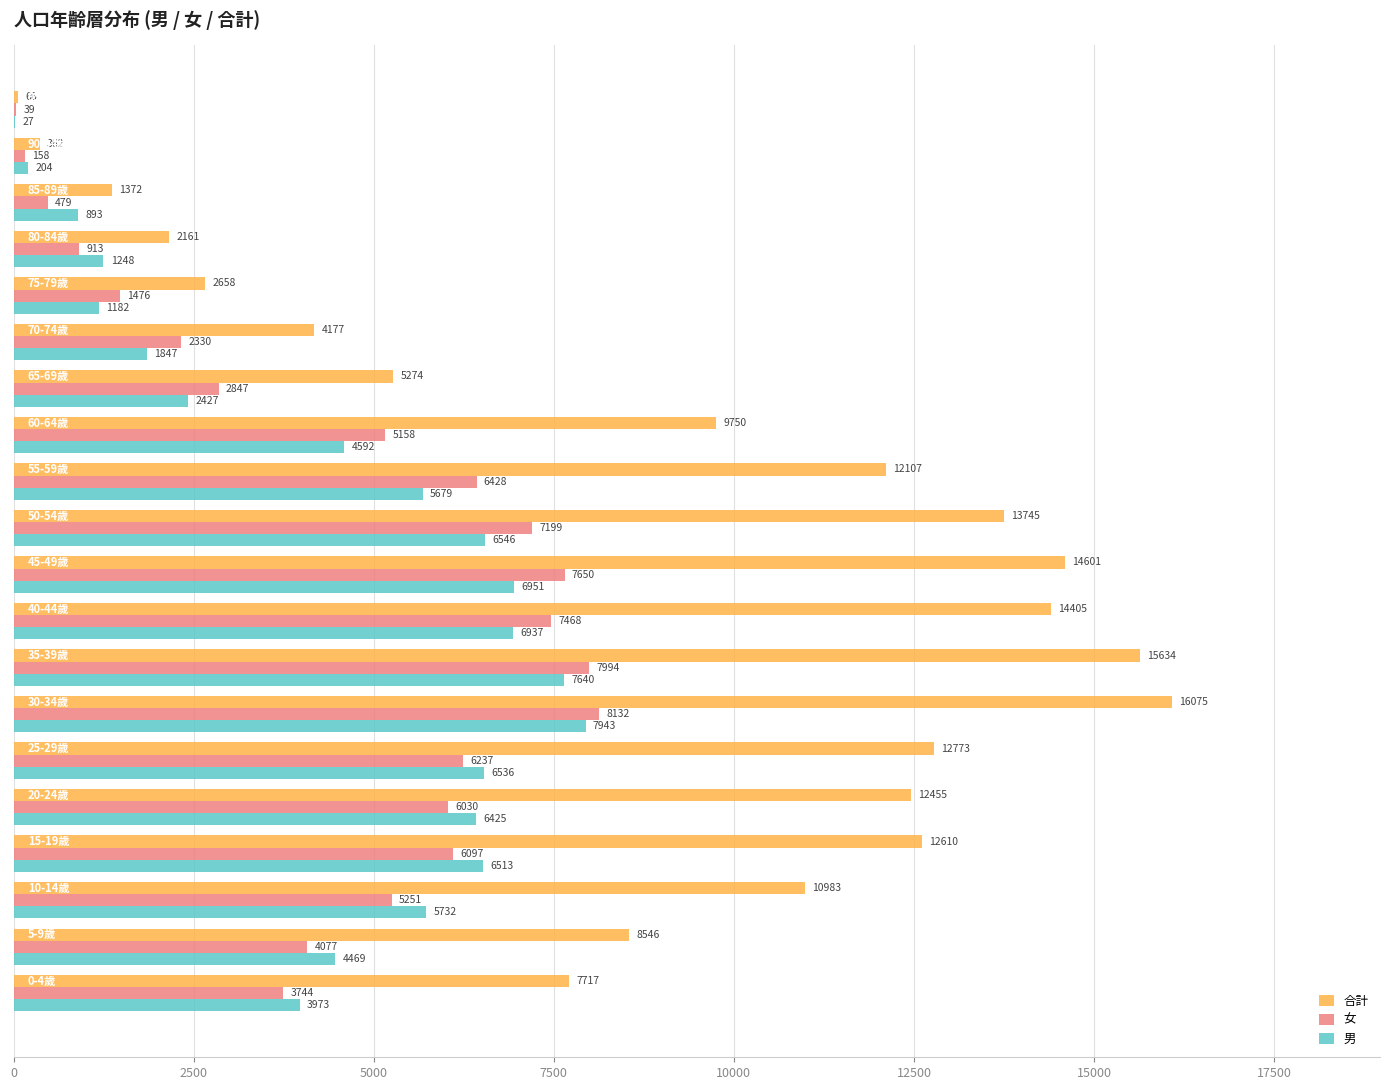

What is the sum of all 女 values?

89707